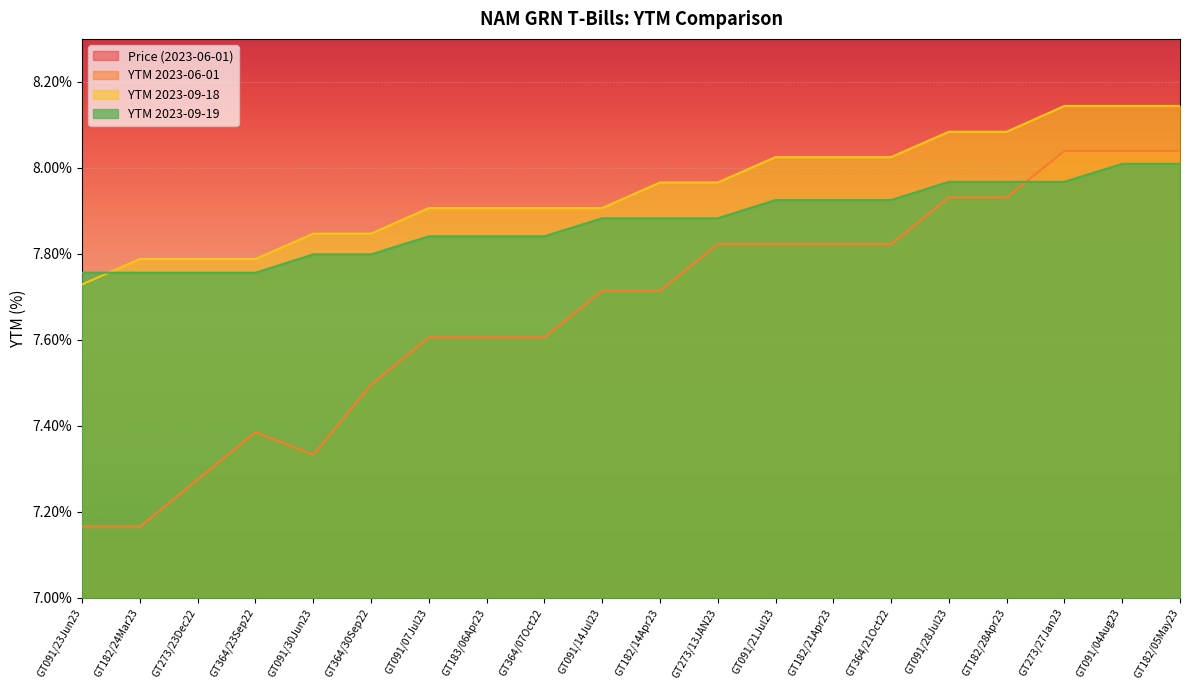

The value of YTM 2023-09-19 at GT091/23Jun23 is 2.4. True or false?

False